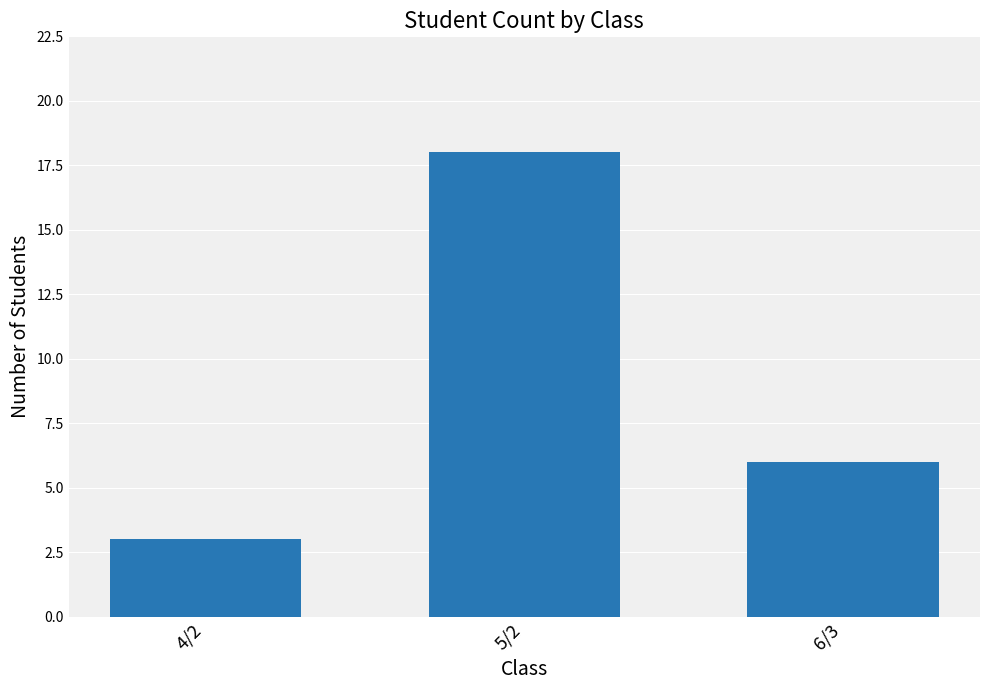

What is the average value?

9